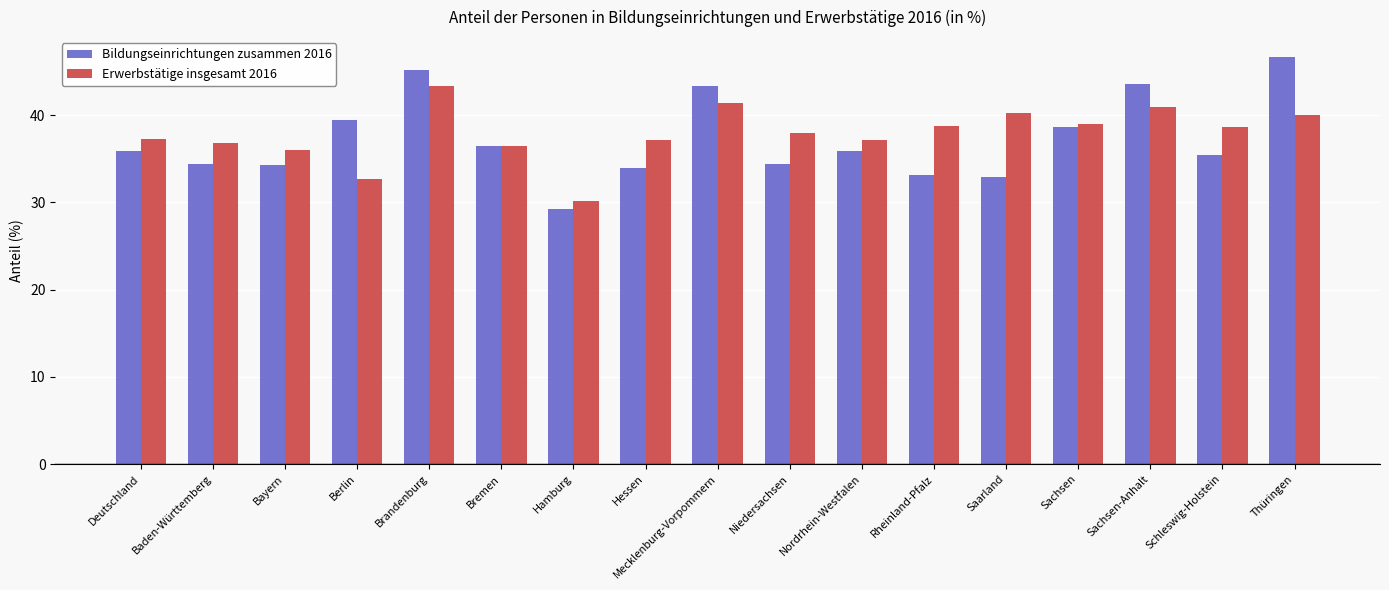

Does the chart contain any negative values?

No